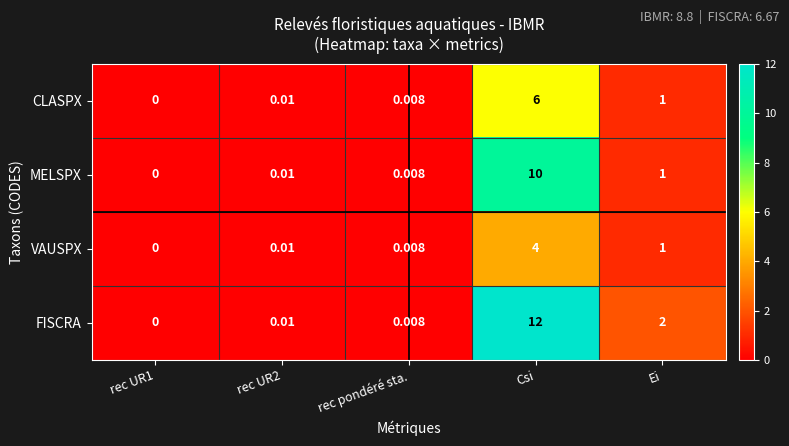

Which category has the highest value in the CLASPX series?

Csi